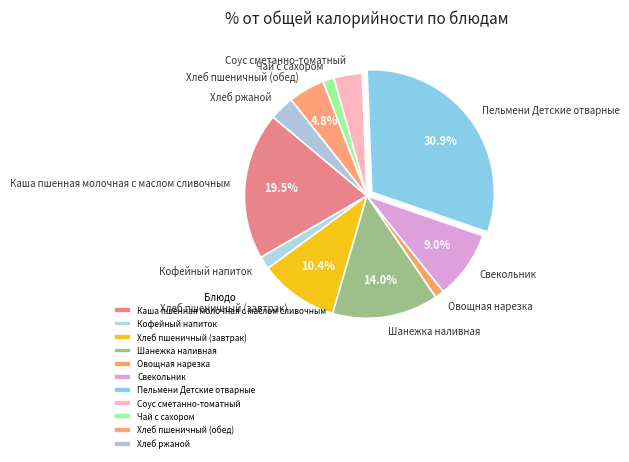

To the nearest percent, what portion does Овощная нарезка represent?

1%